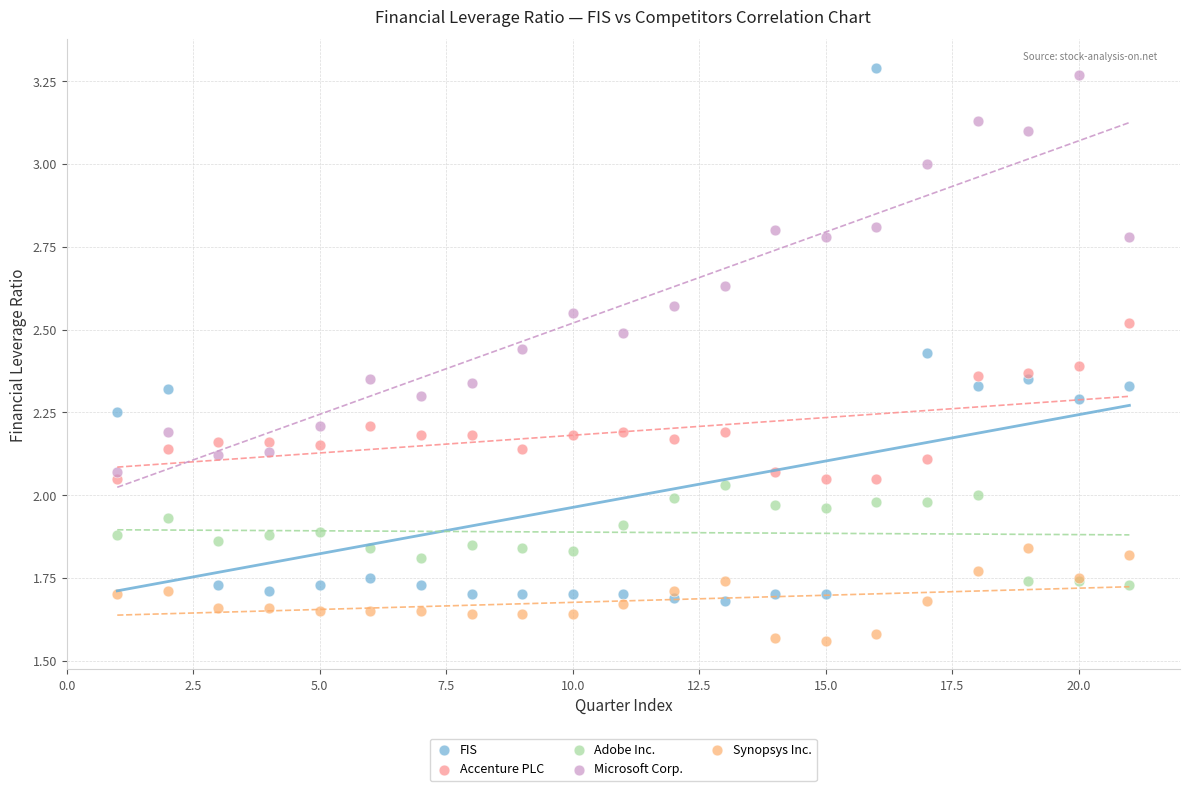

What is the X range (max minus min) for the scatter plot?

20.0